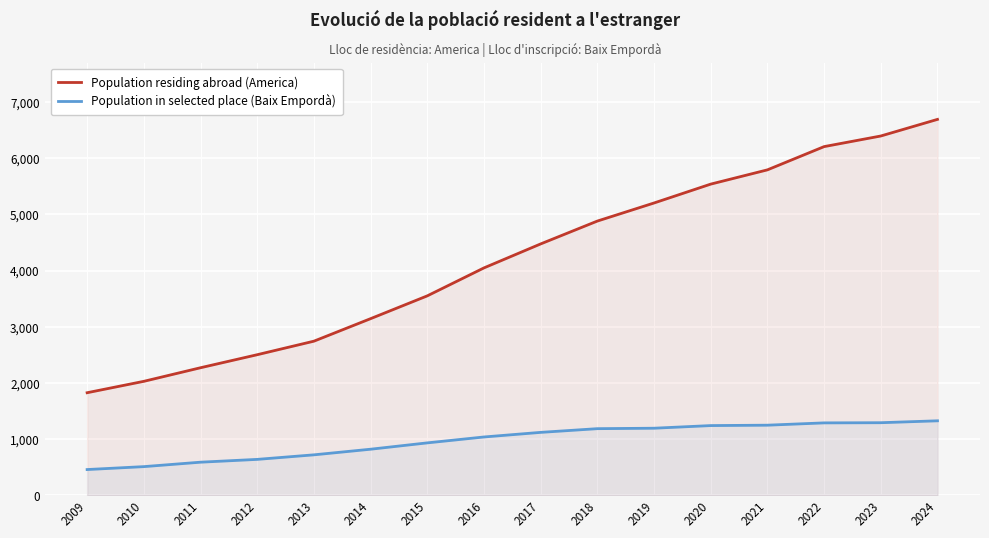

List the series in order of their overall mean, highest first.

Population residing abroad (America), Population in selected place (Baix Empordà)